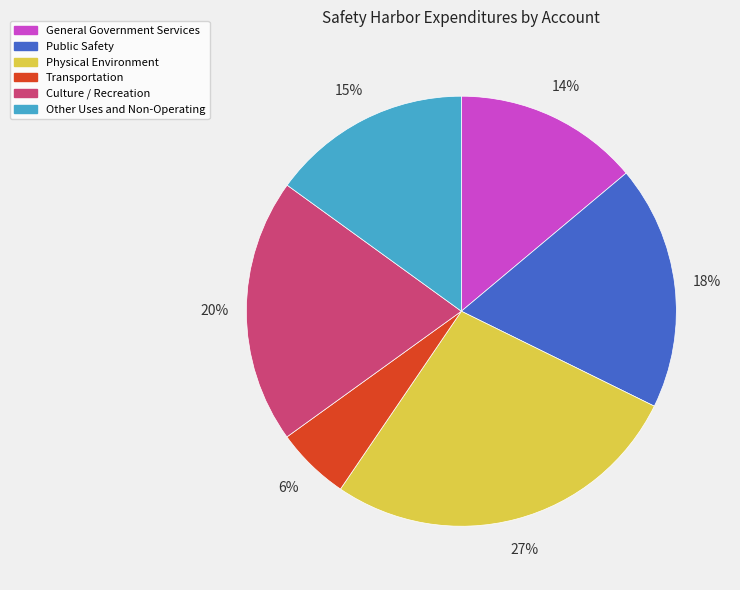

The Transportation slice represents 1% of the pie. True or false?

False